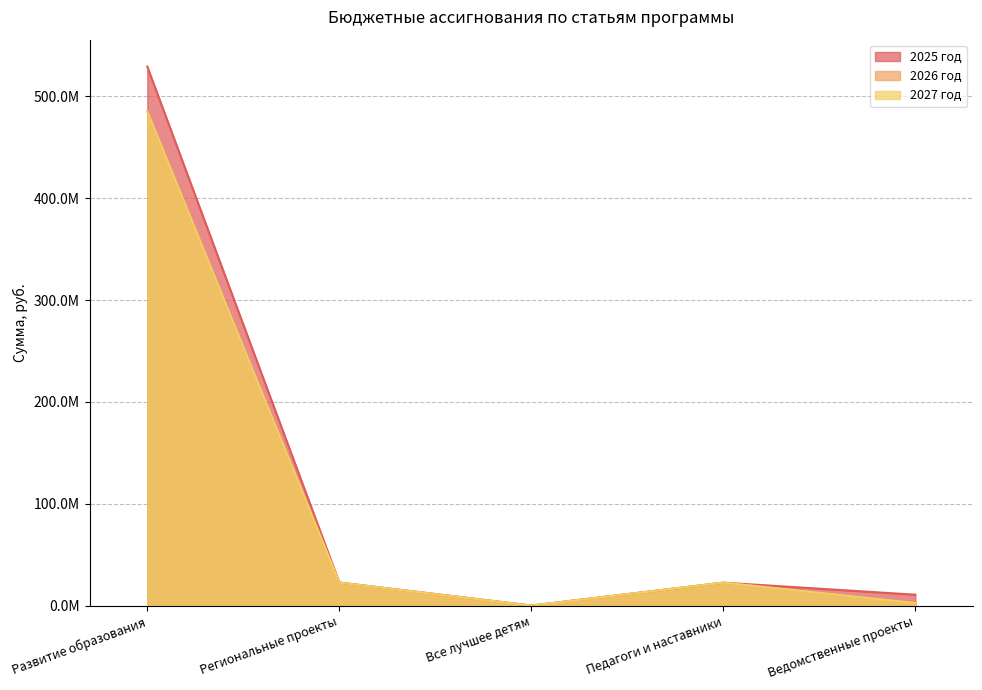

List the labels in order of 2026 год value, smallest first.

Все лучшее детям, Ведомственные проекты, Региональные проекты, Педагоги и наставники, Развитие образования